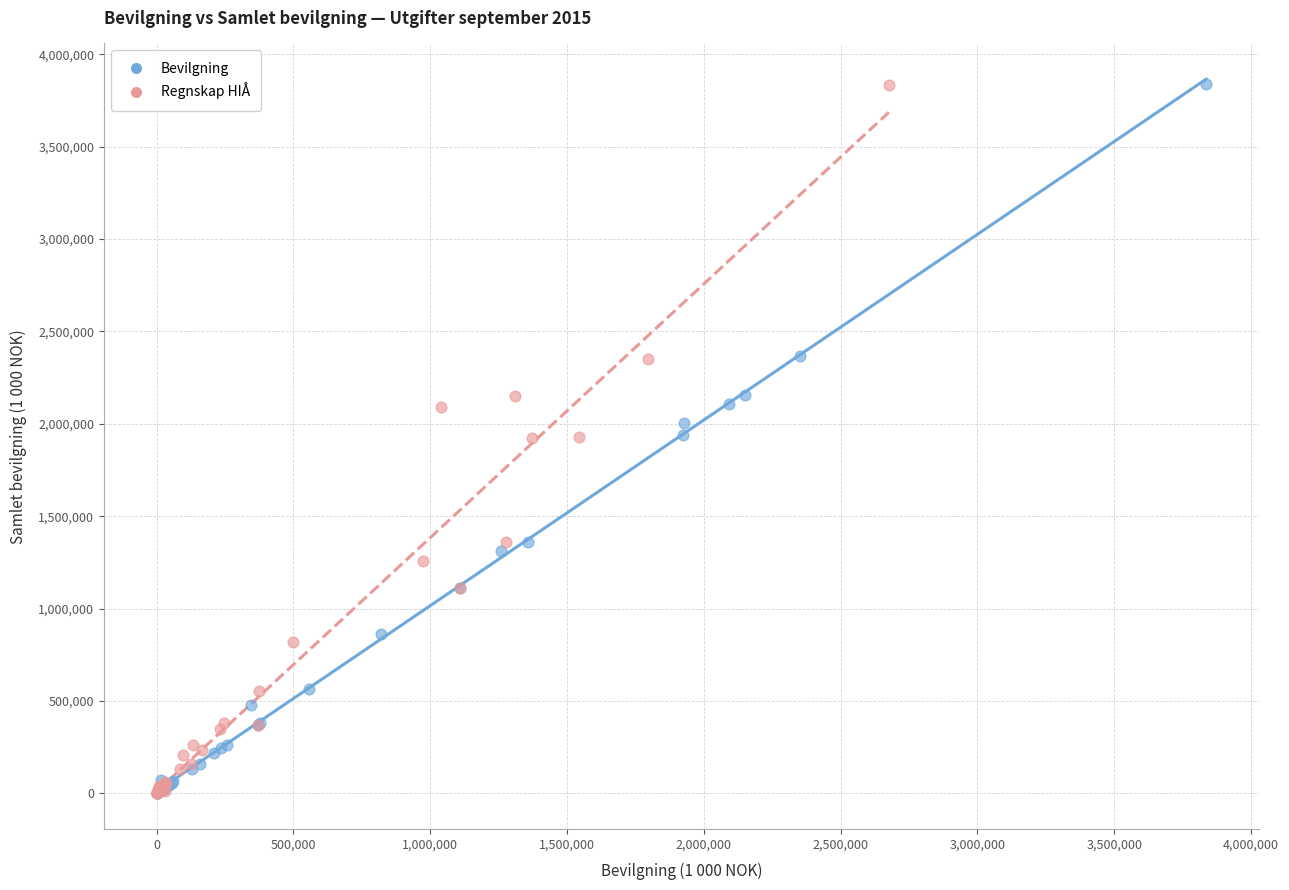

Which series has the largest Y range (max minus min)?

Bevilgning